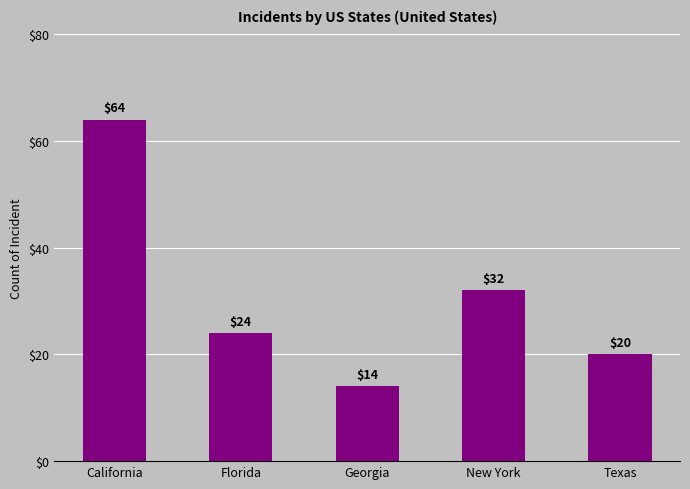

Count the number of data series in this chart.

1